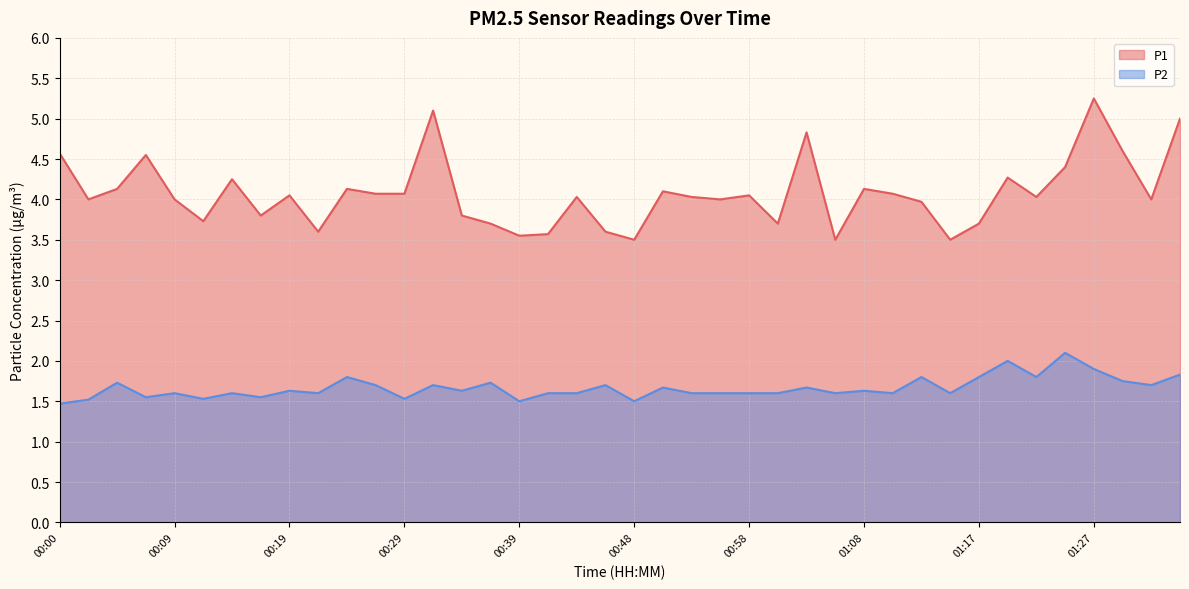

Is the value of P1 at 01:34 greater than the value of P2 at 01:25?

Yes